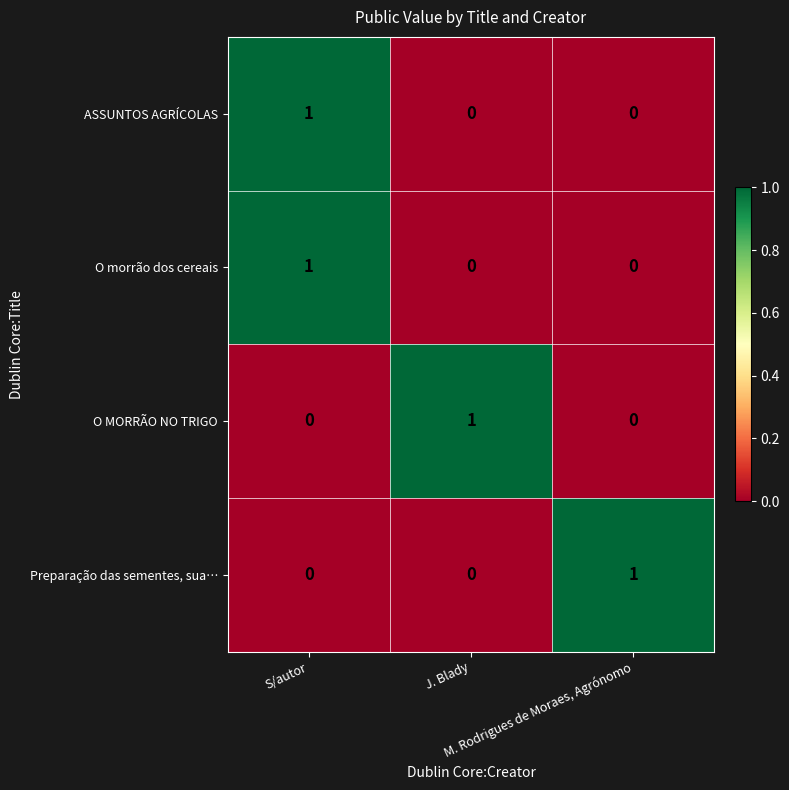

At how many categories does at least one series exceed 0?

3